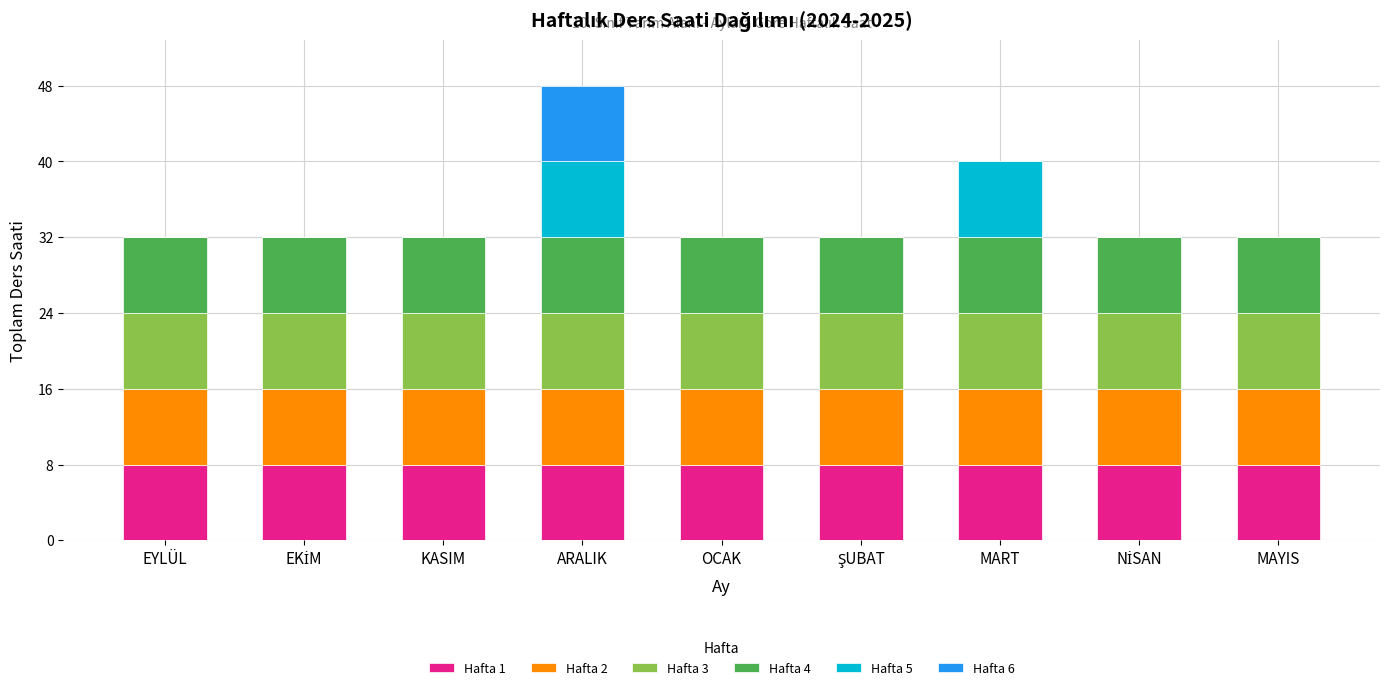

At which category is the sum across all series the highest?

ARALIK